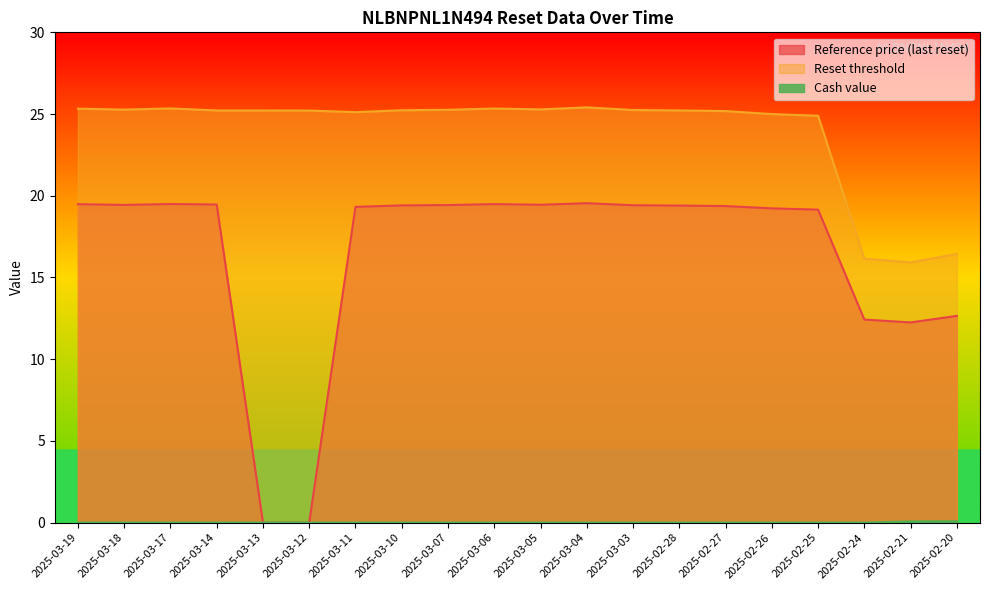

What is the maximum value for Cash value?

0.1